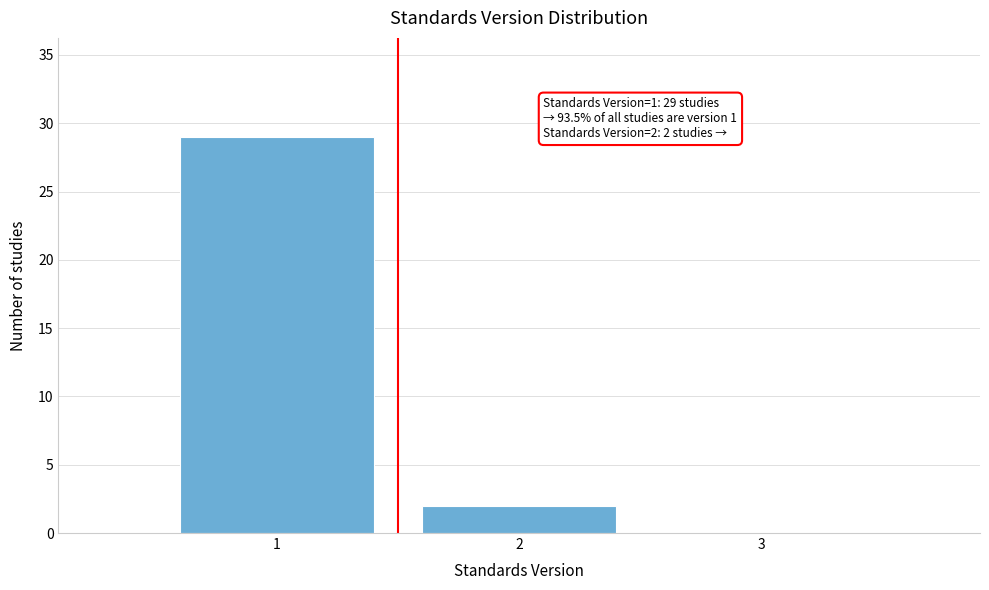

Reading right to left, list all the values displayed in this chart.

3=0	2=2	1=29